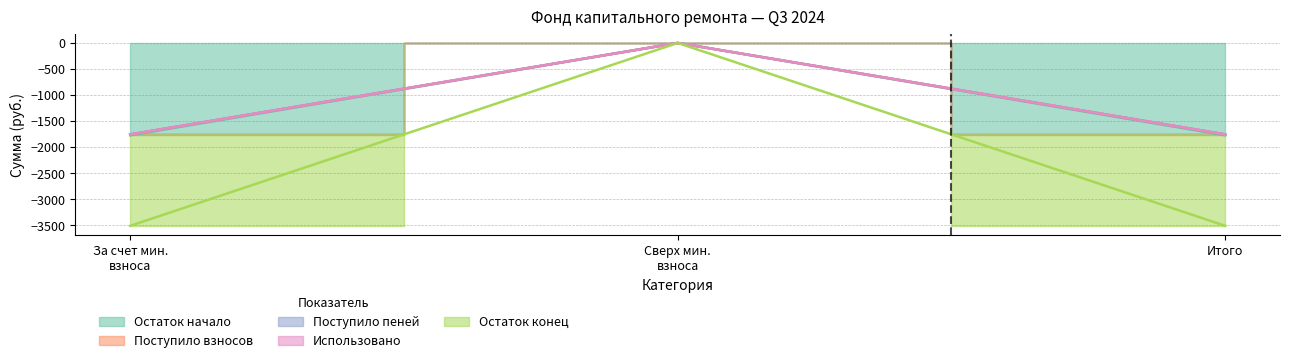

What is the sum of all Поступило взносов values?

-3510.4